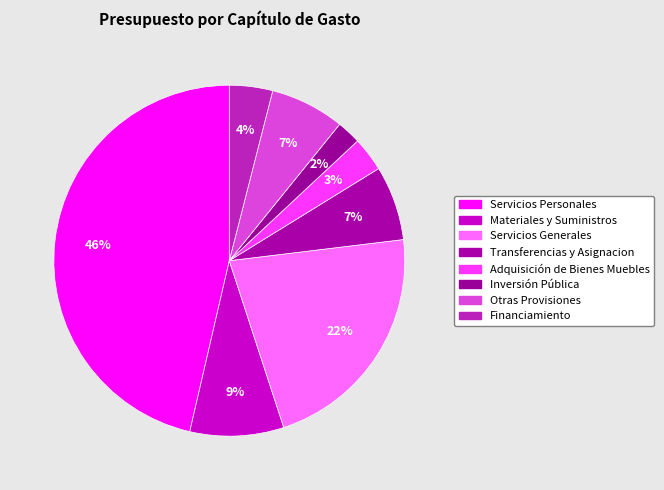

Count the number of slices in the pie.

8